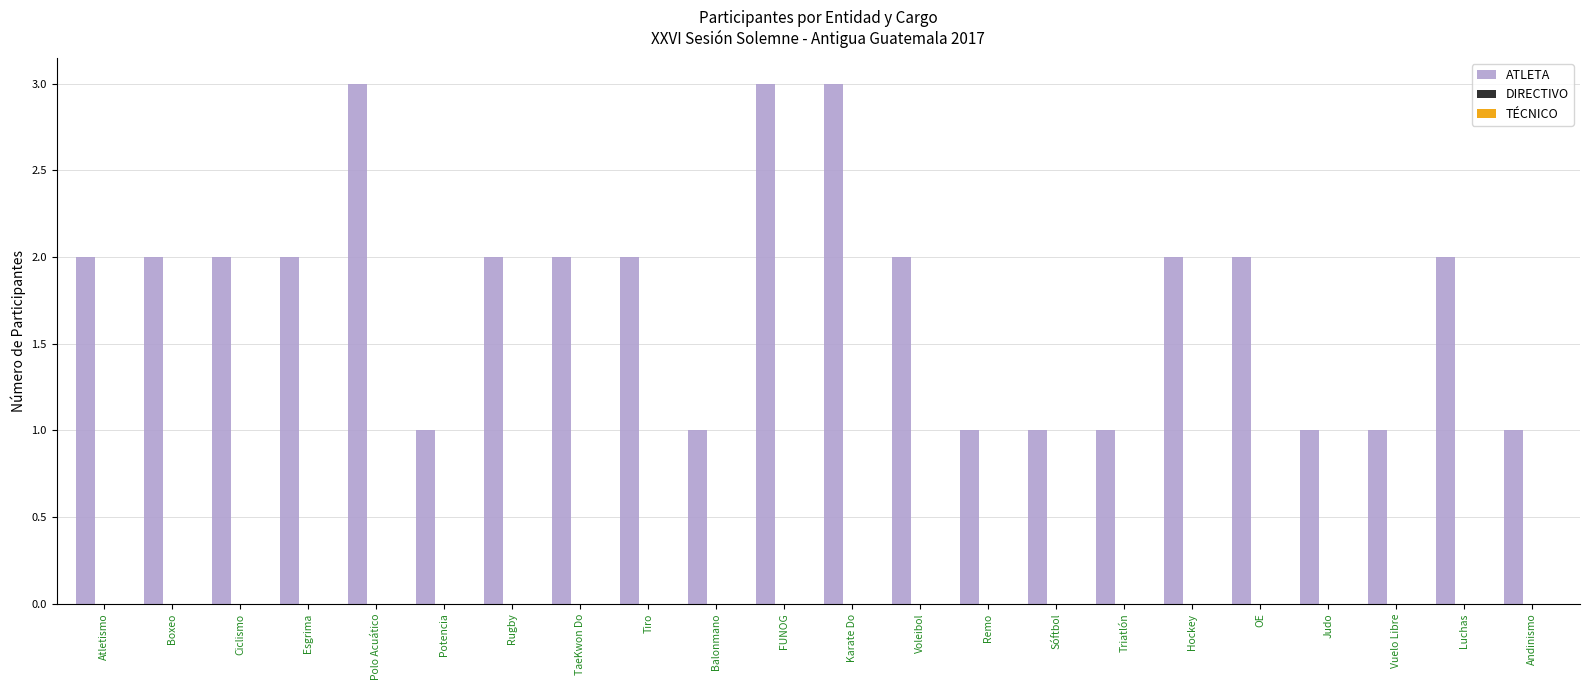

How many bars are there in total?

22